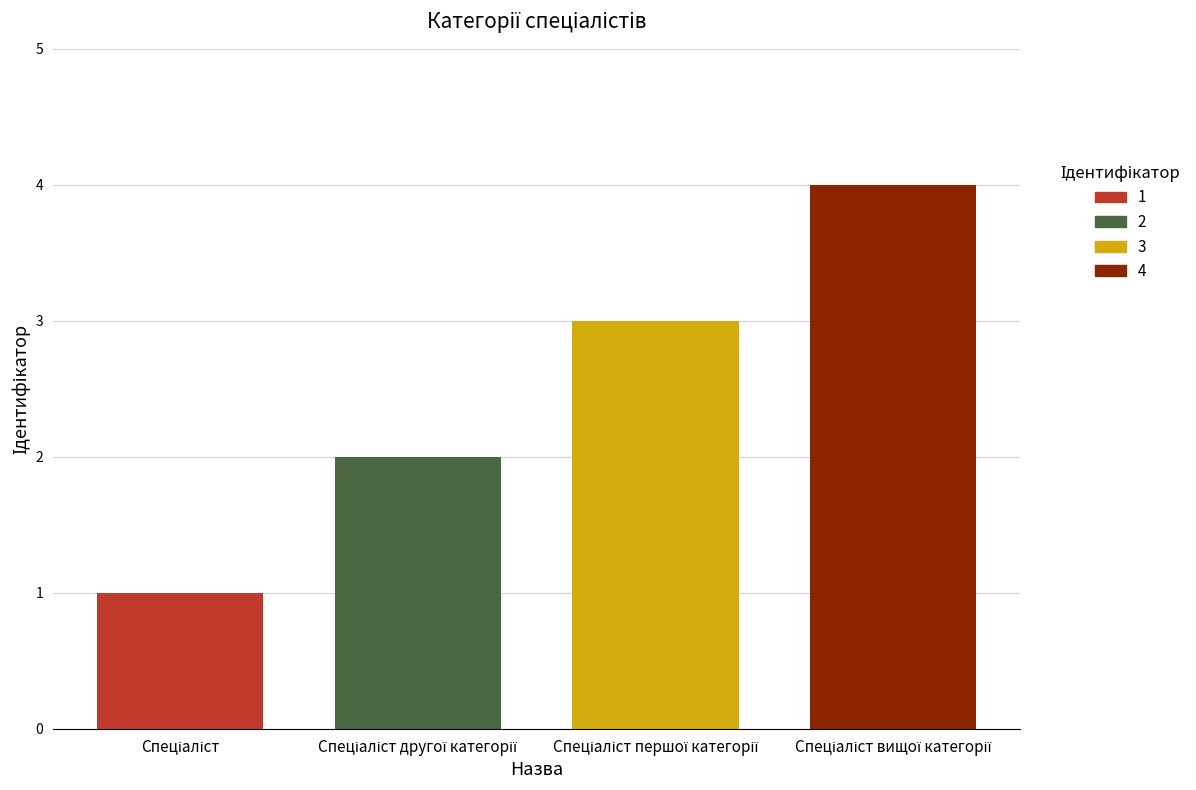

Count the number of categories in the chart.

1